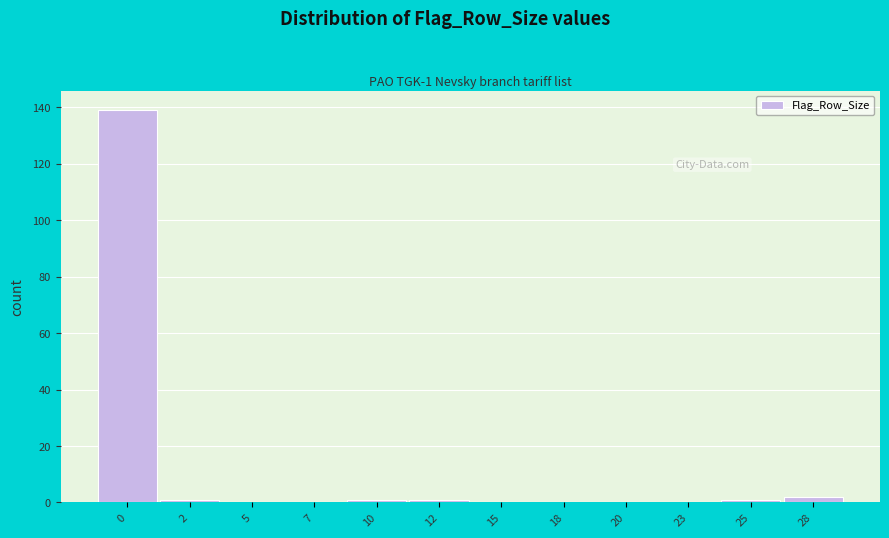

Reading left to right, extract all data points from this chart.

0=139	2=1	5=0	7=0	10=1	12=1	15=0	18=0	20=0	23=0	25=1	28=2